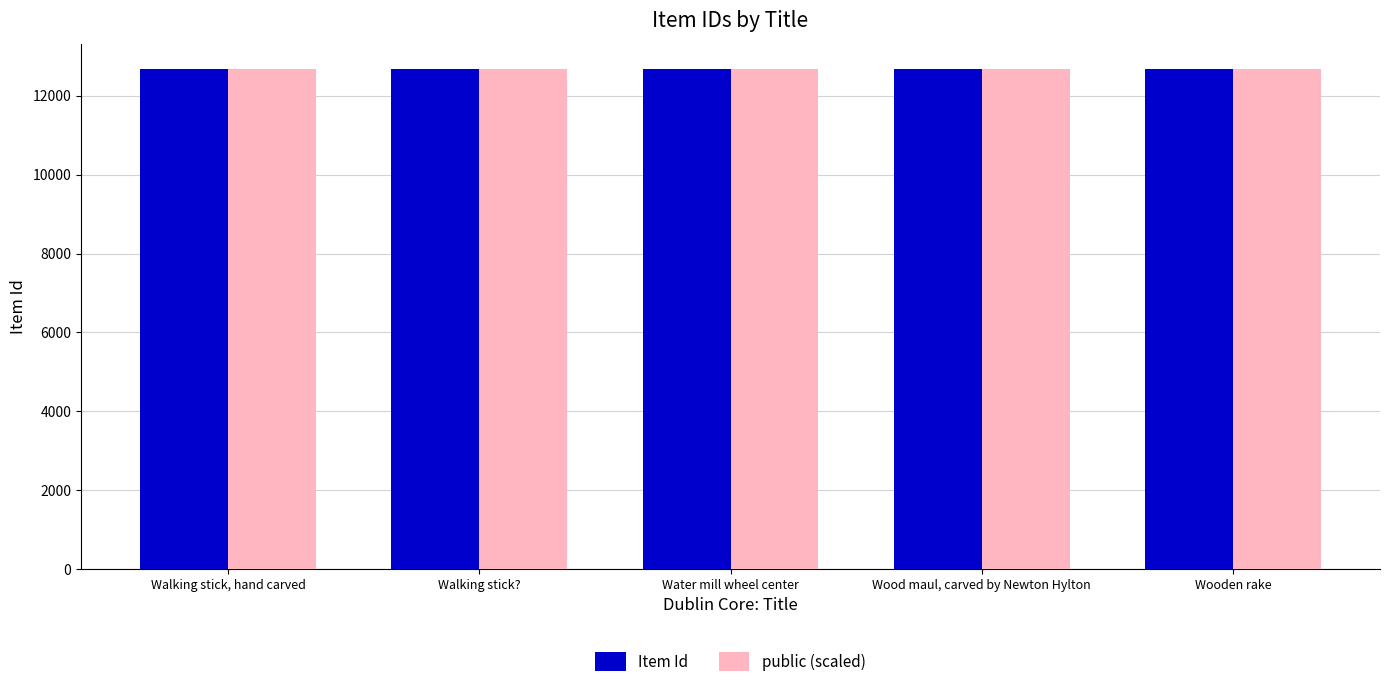

Read the Item Id value at Walking stick, hand carved.

12671